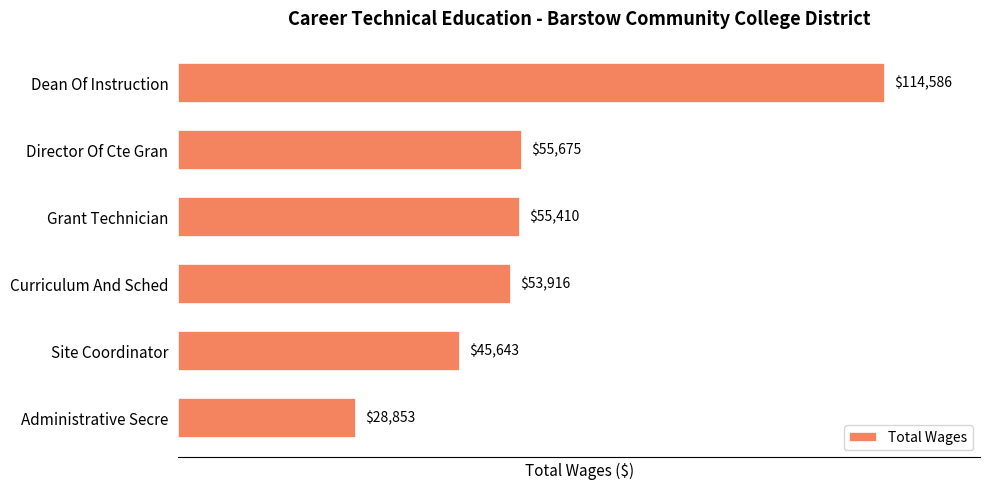

Reading bottom to top, transcribe all the data shown in this chart.

Administrative Secre=28853	Site Coordinator=45643	Curriculum And Sched=53916	Grant Technician=55410	Director Of Cte Gran=55675	Dean Of Instruction=114586